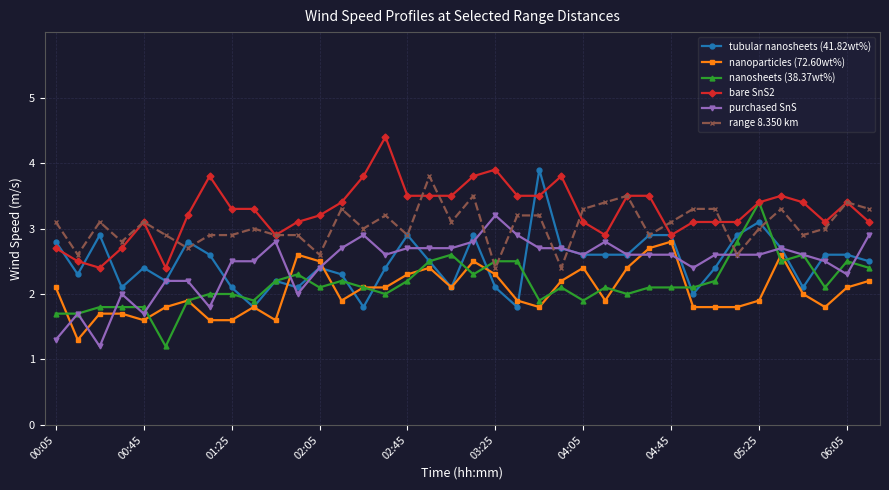

Does the chart have visible grid lines?

Yes